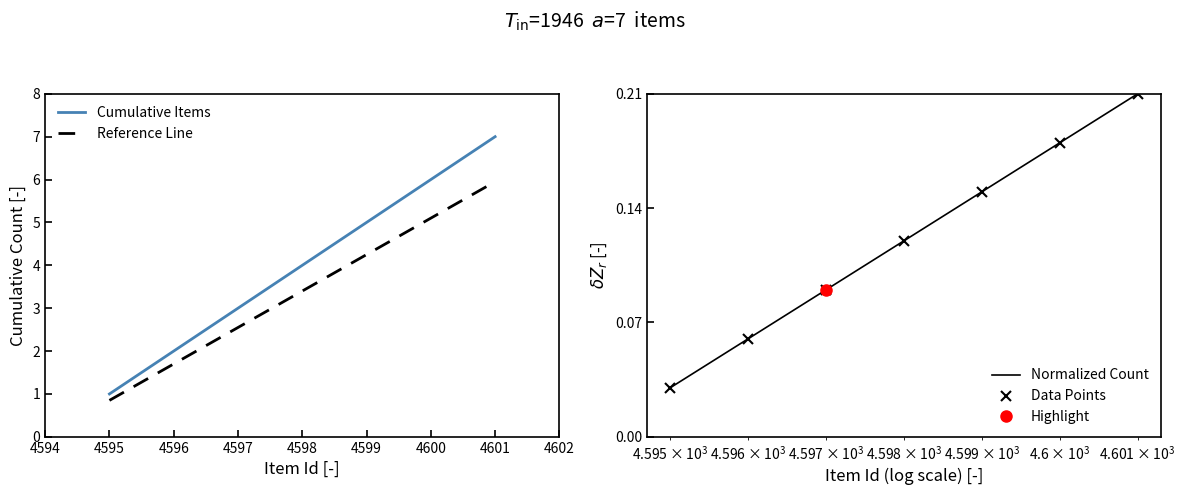

The value of Cumulative Items at 4599 is 5.0. True or false?

True